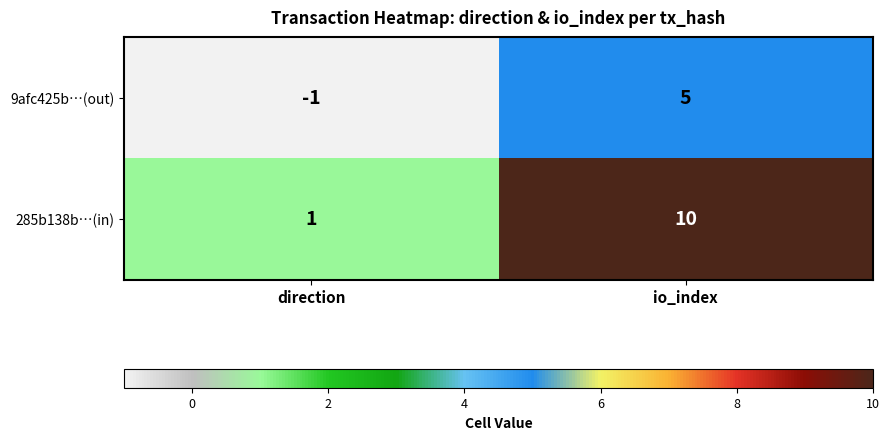

What value does the 285b138b…(in) series have at io_index?

10